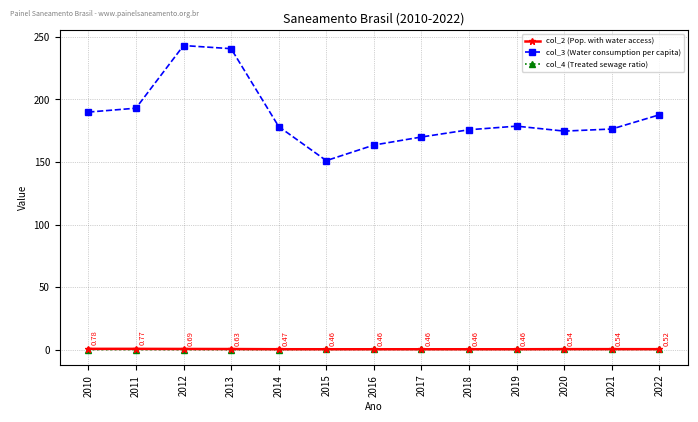

What is the sum of all col_2 (Pop. with water access) values?

7.2